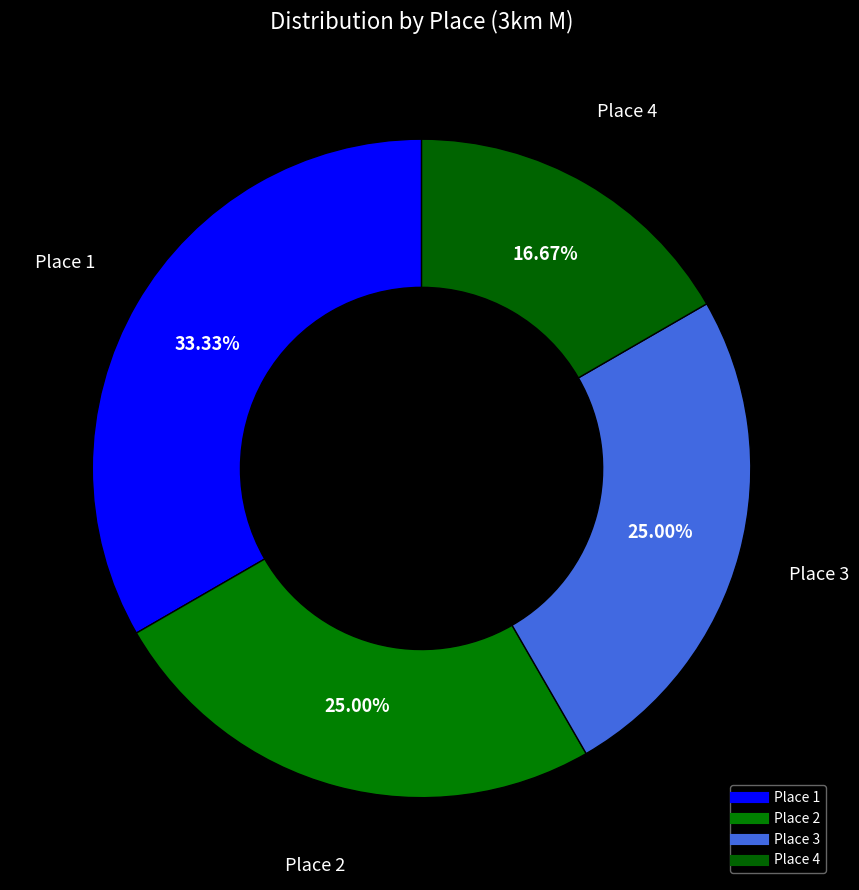

To the nearest percent, what percentage of the pie is Place 1?

33%